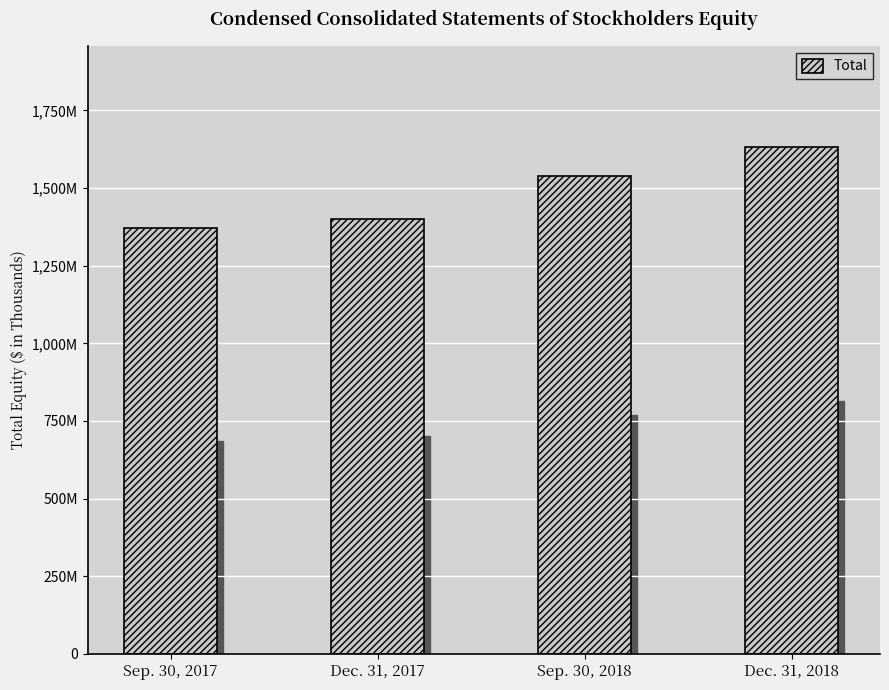

Reading left to right, list all the values displayed in this chart.

1371383	1400546	1538104	1630867